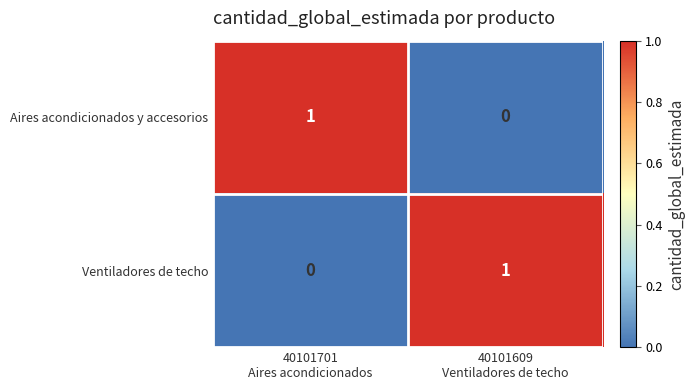

How many data points does each series have?

2